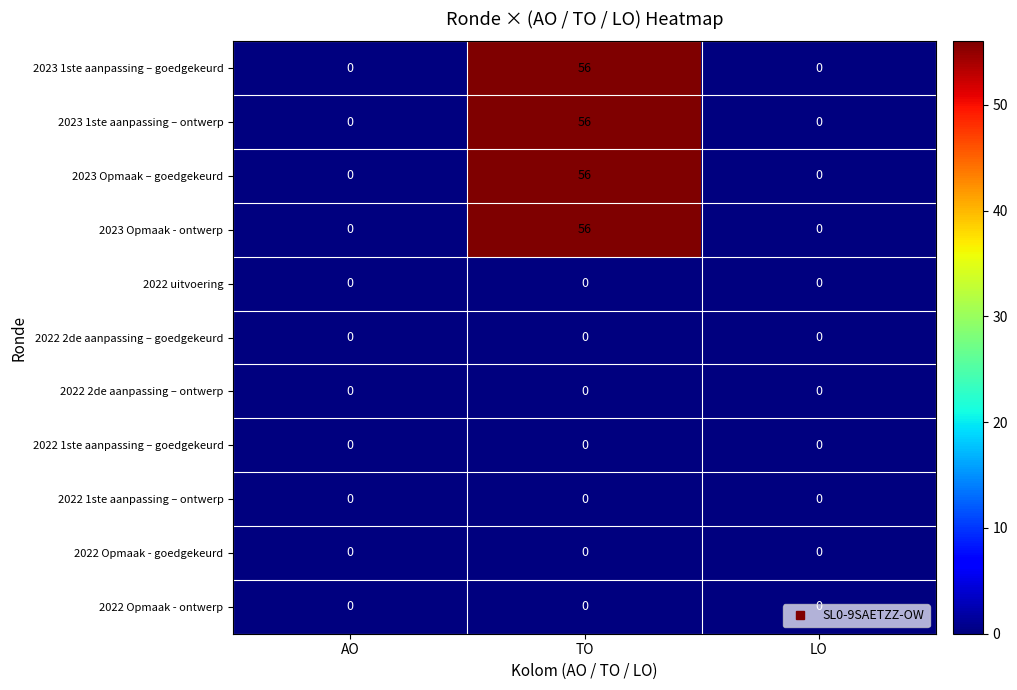

What is the sum of all 2023 1ste aanpassing – ontwerp values?

56